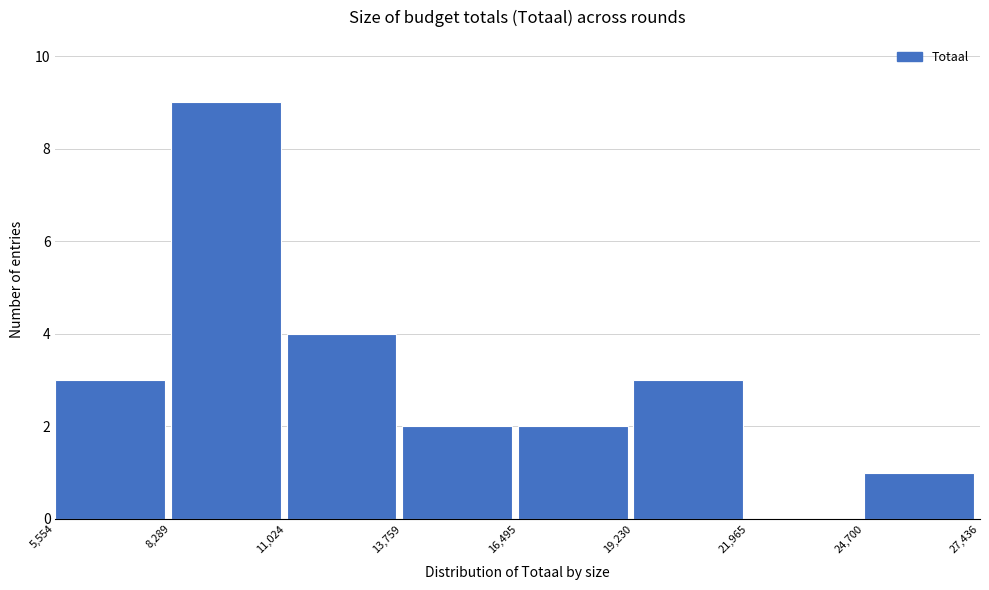

Reading left to right, list every bar in this chart as the range it spans on the x-axis followed by its height. The values are not printed on the chart, so give them approximately, as read against the axis.

5,554 to 8,289: 3
8,289 to 11,024: 9
11,024 to 13,759: 4
13,759 to 16,495: 2
16,495 to 19,230: 2
19,230 to 21,965: 3
21,965 to 24,700: 0
24,700 to 27,436: 1